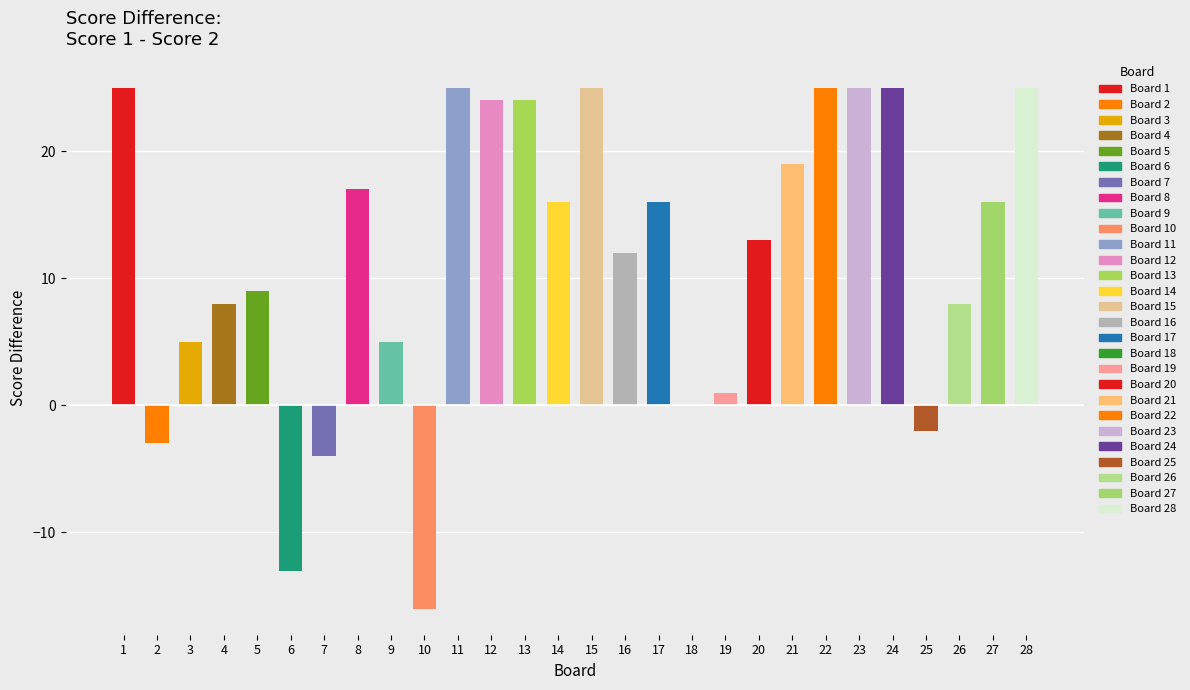

List the labels in order of value, largest first.

1, 11, 15, 22, 23, 24, 28, 12, 13, 21, 8, 14, 17, 27, 20, 16, 5, 4, 26, 3, 9, 19, 18, 25, 2, 7, 6, 10